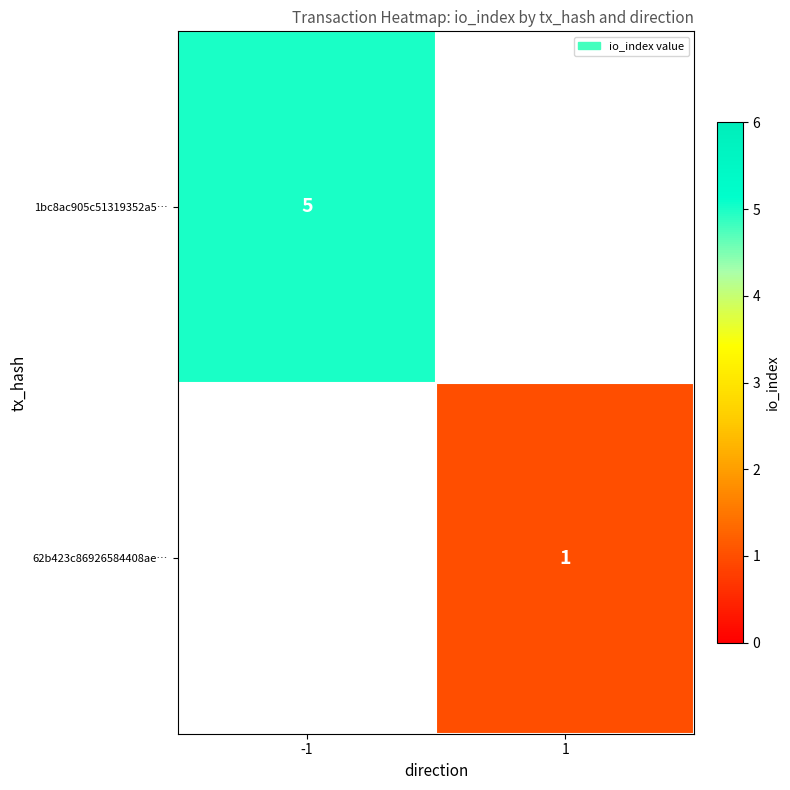

Which has a higher value, -1 or 1?

-1